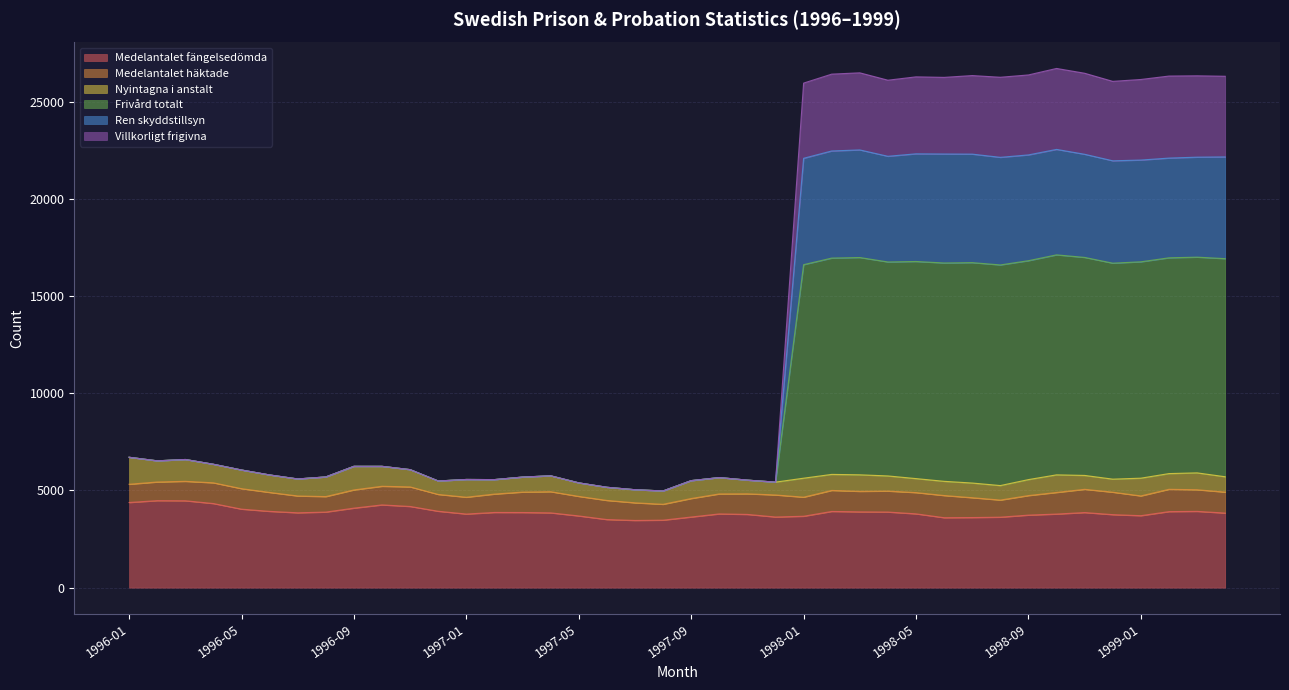

How many lines are shown in the chart?

6